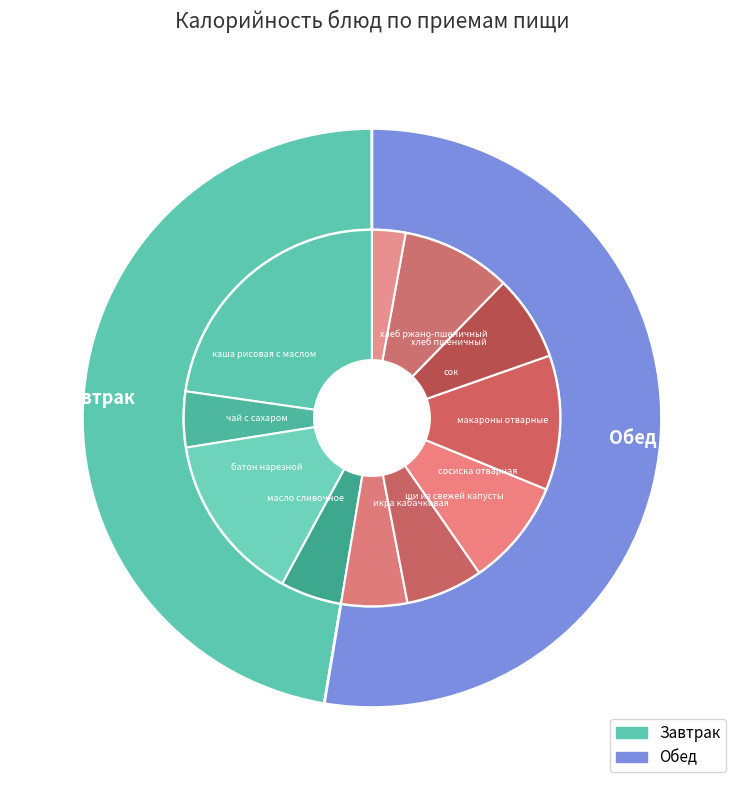

Count the number of slices in the pie.

11